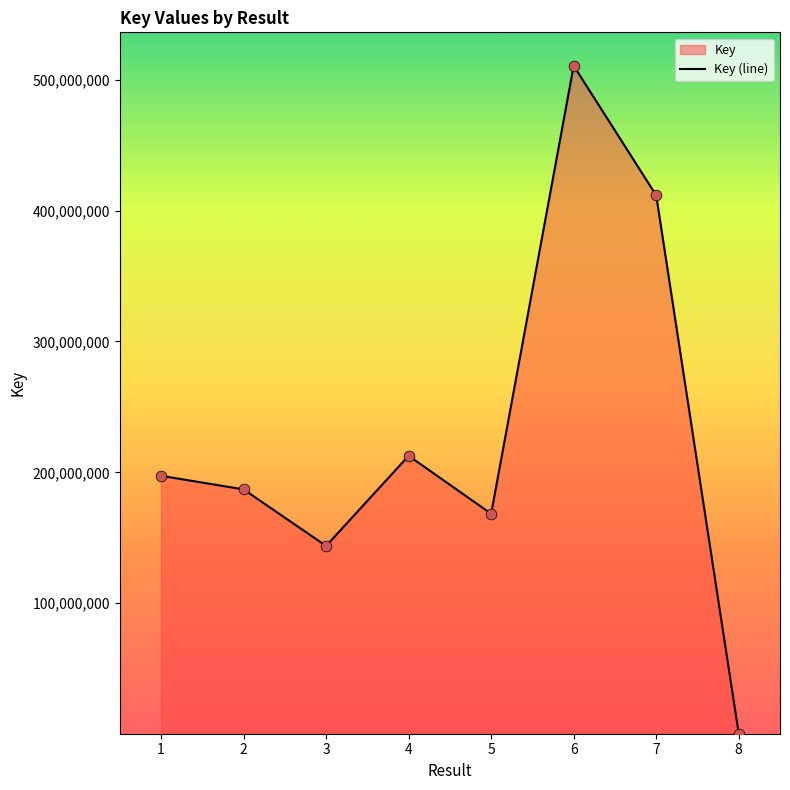

Which has a higher value, 6 or 1?

6